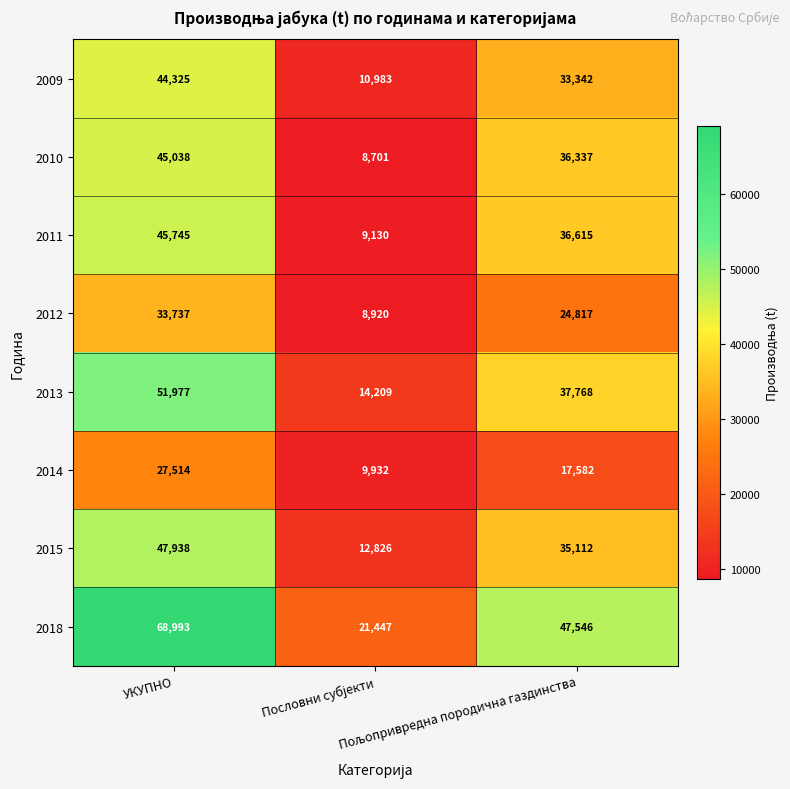

What is the difference between the maximum and minimum values in the 2010 series?

36337